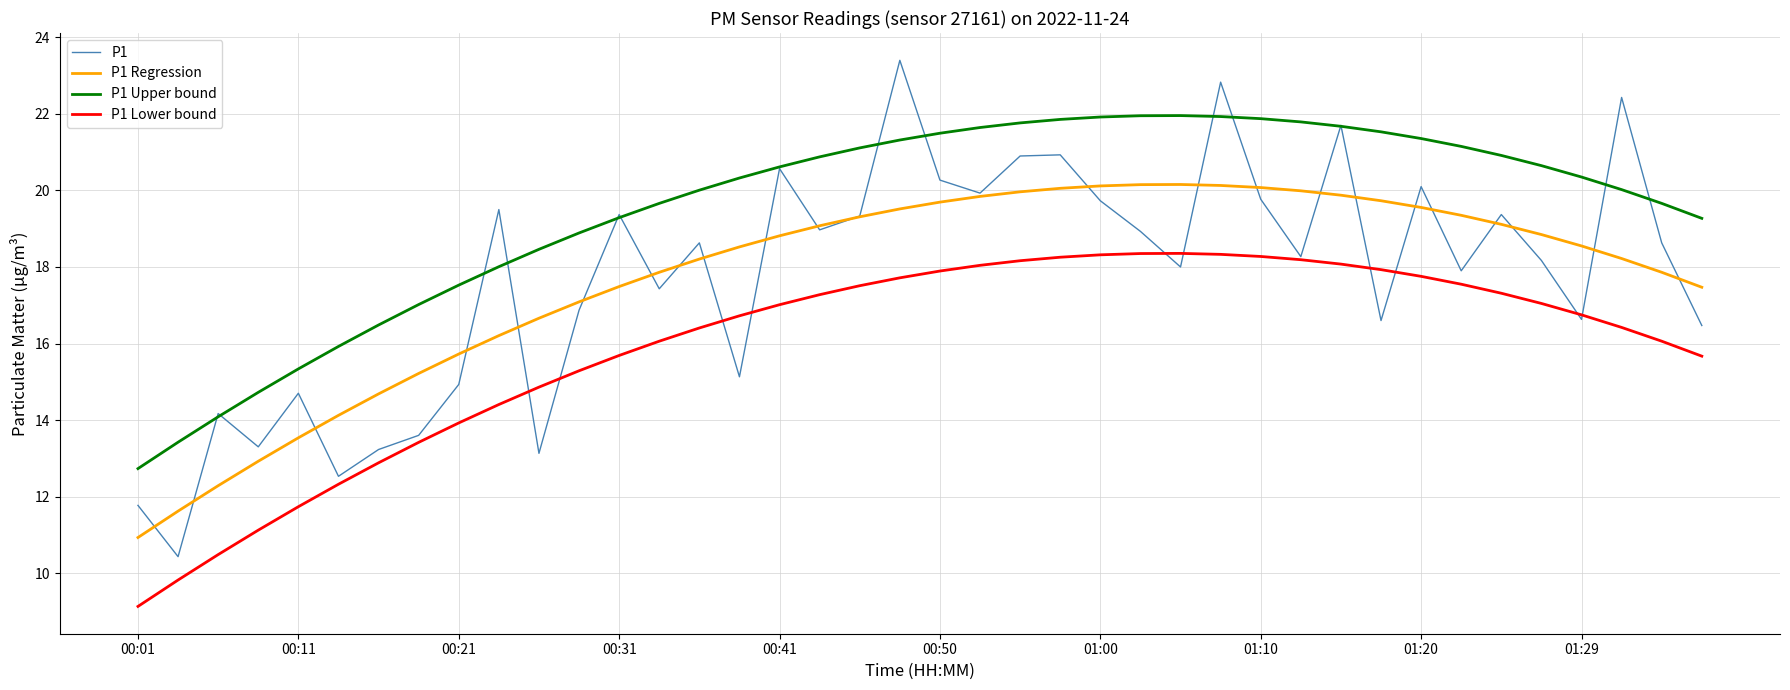

True or false: P1 Lower bound and P1 Upper bound intersect in this chart.

False